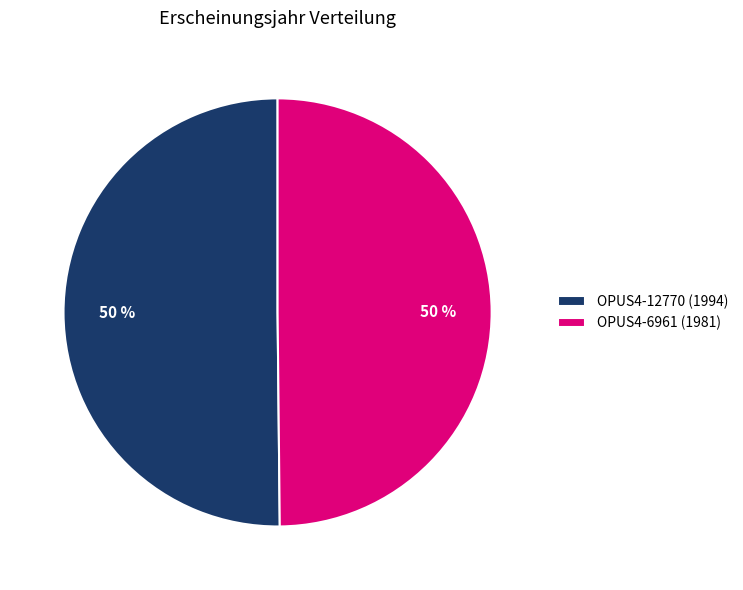

The OPUS4-6961 (1981) slice represents 42% of the pie. True or false?

False